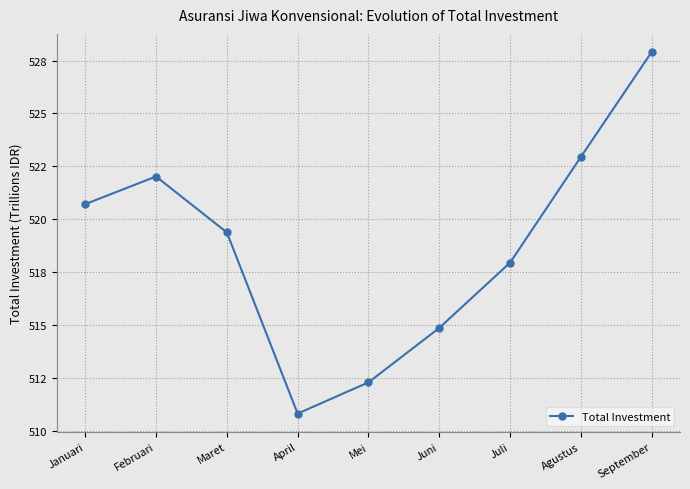

Rank the categories by value from lowest to highest.

April, Mei, Juni, Juli, Maret, Januari, Februari, Agustus, September